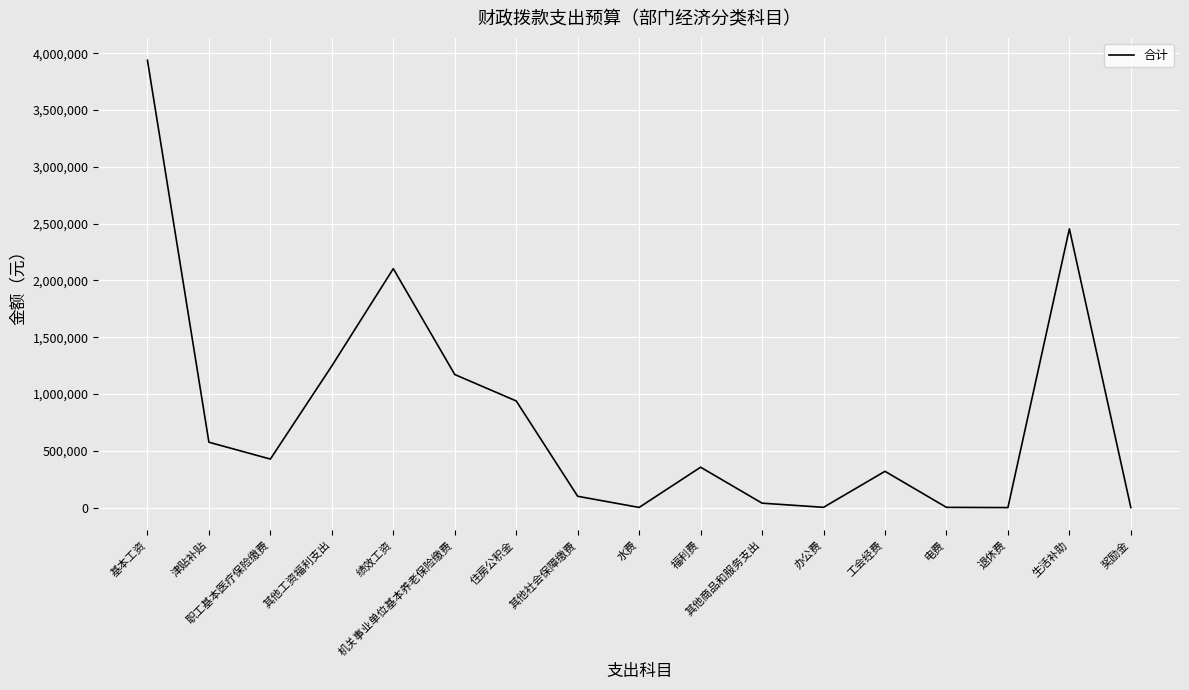

The chart shows a value of 1200.0 at 退休费. True or false?

True